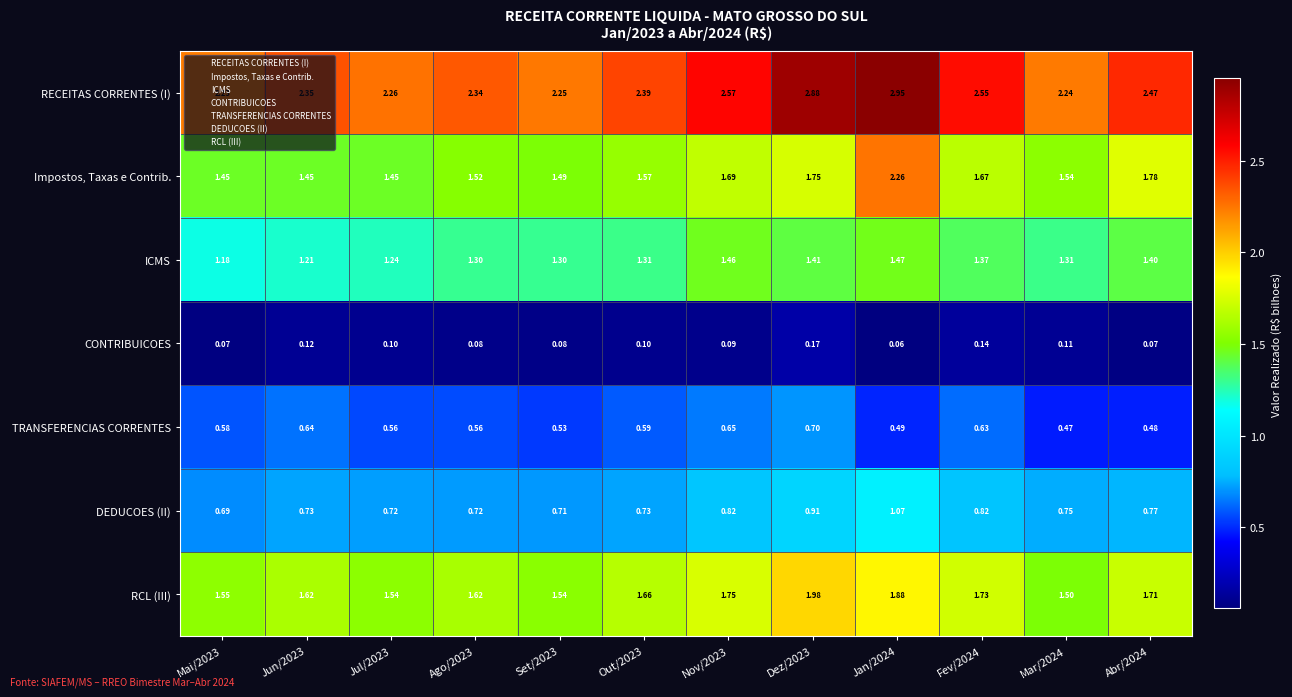

Rank the series at Jul/2023 from lowest to highest value.

CONTRIBUICOES, TRANSFERENCIAS CORRENTES, DEDUCOES (II), ICMS, Impostos, Taxas e Contrib., RCL (III), RECEITAS CORRENTES (I)